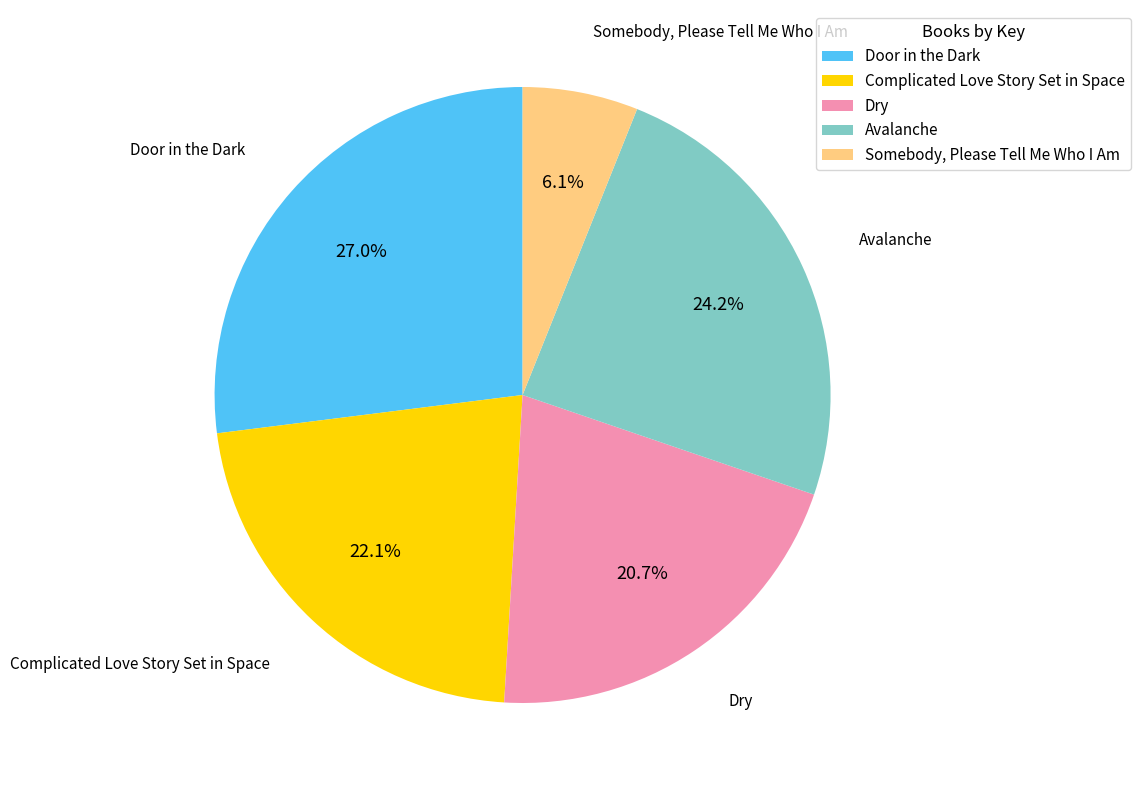

To the nearest percent, what is the combined percentage of Avalanche and Dry?

45%